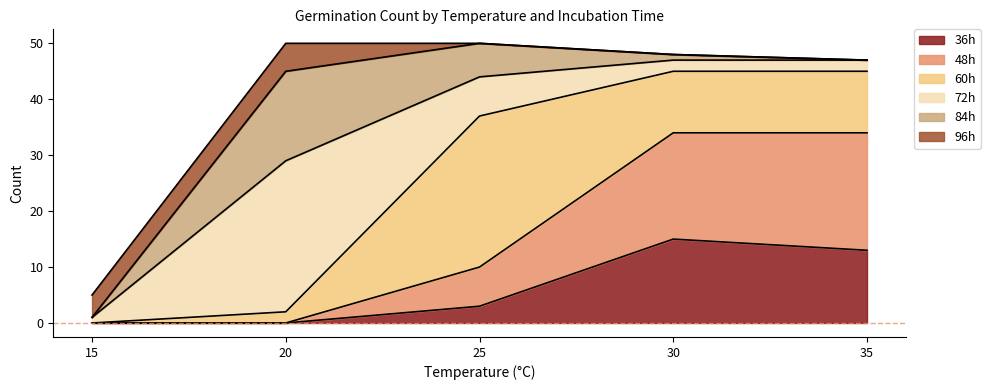

At how many categories does at least one series exceed 0?

5